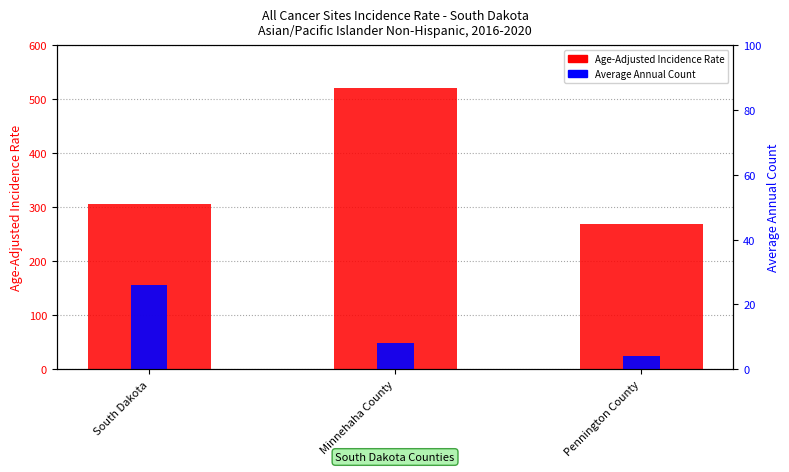

What is the approximate value of Age-Adjusted Incidence Rate at South Dakota?

306.6